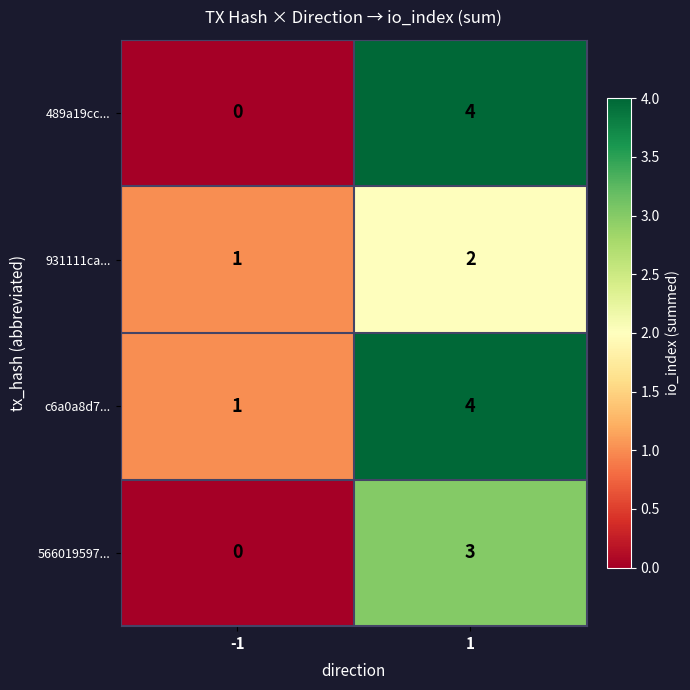

What is the difference between the highest and lowest values at -1?

1